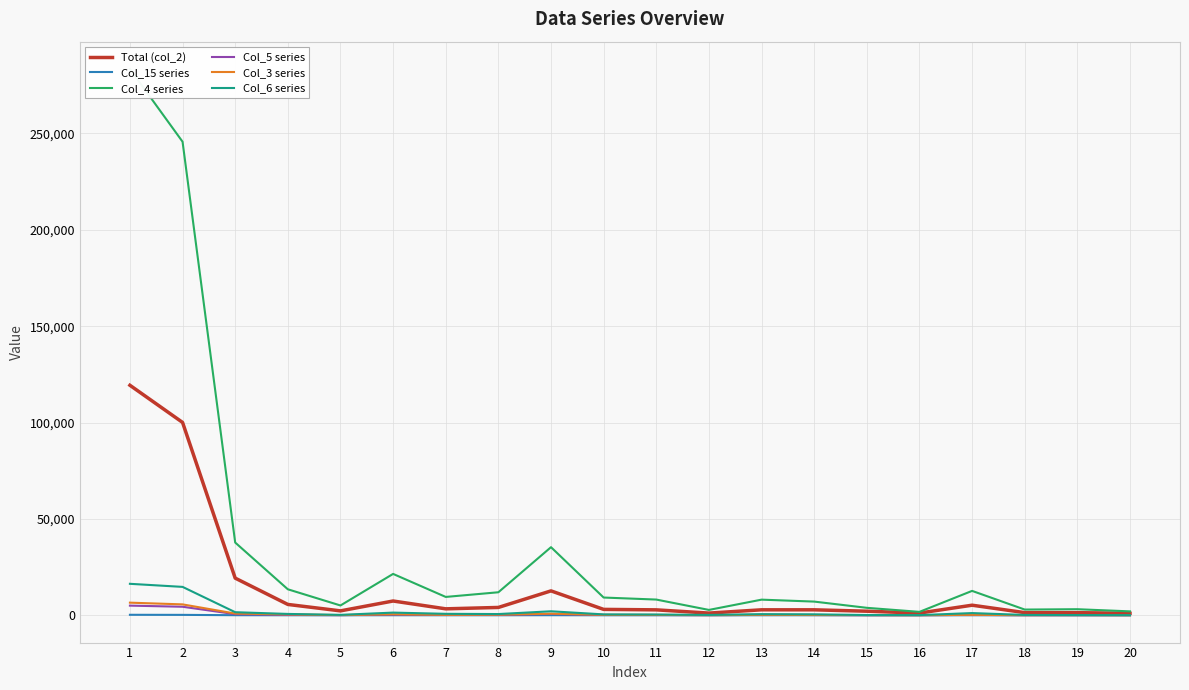

In Col_6 series, how many points are higher than both neighbors (excluding endpoints)?

4